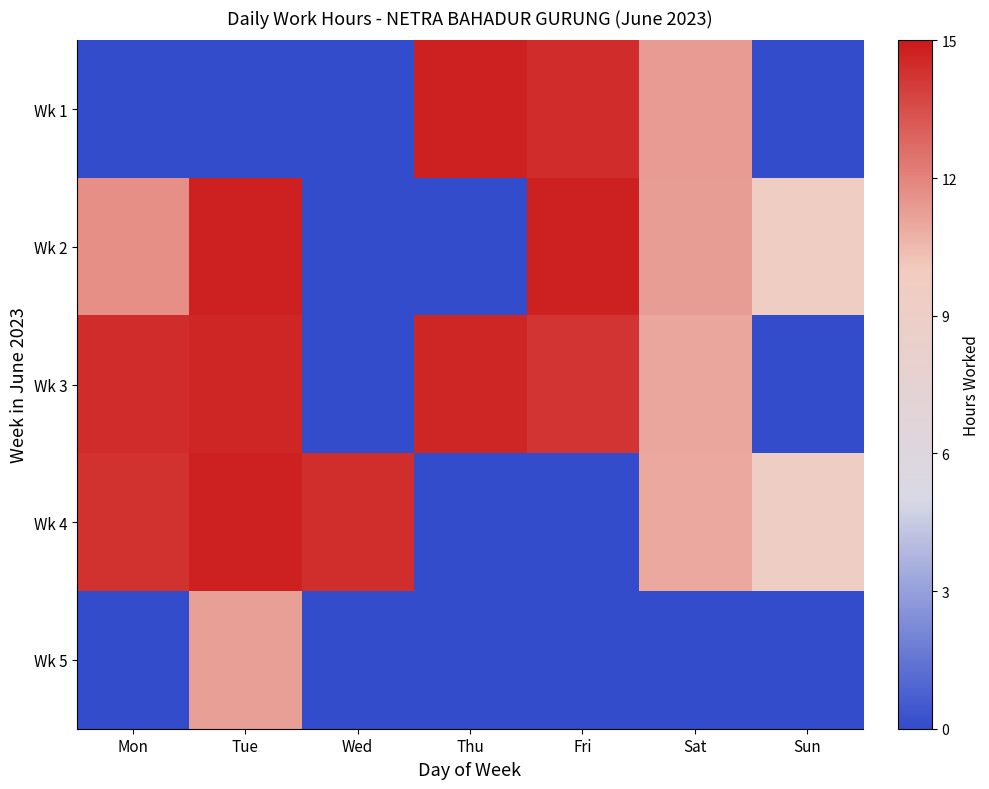

At which category is the sum across all series the highest?

Tue